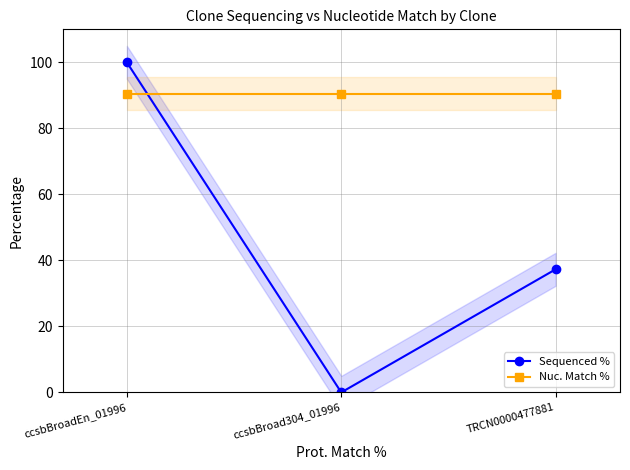

At how many categories does at least one series exceed 7?

3